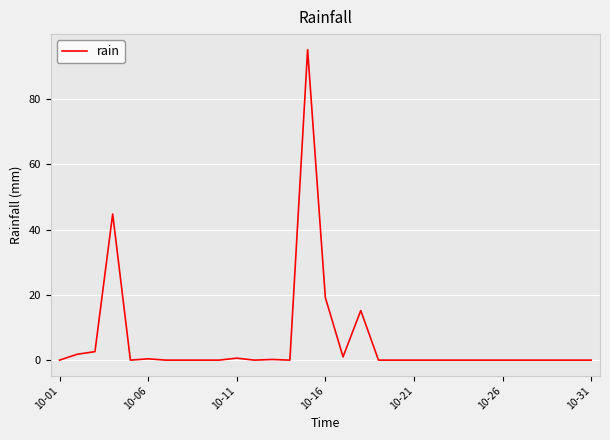

What is the difference between the maximum and minimum values?

95.2